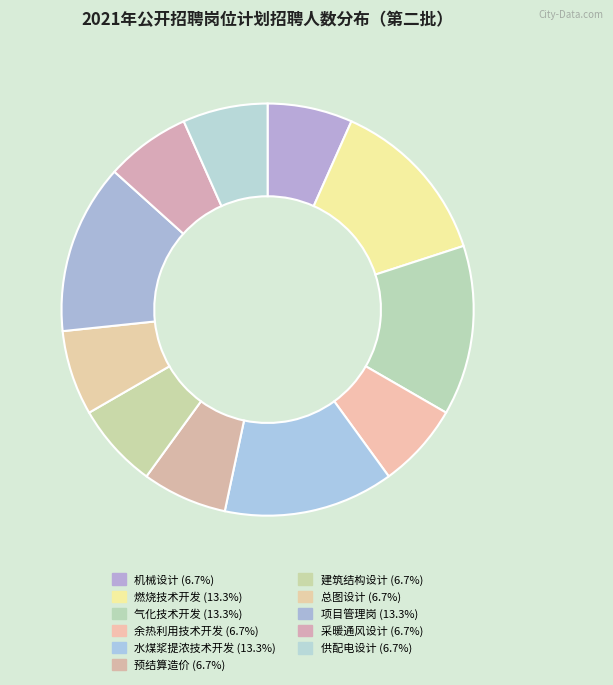

Which slice is the largest?

燃烧技术开发